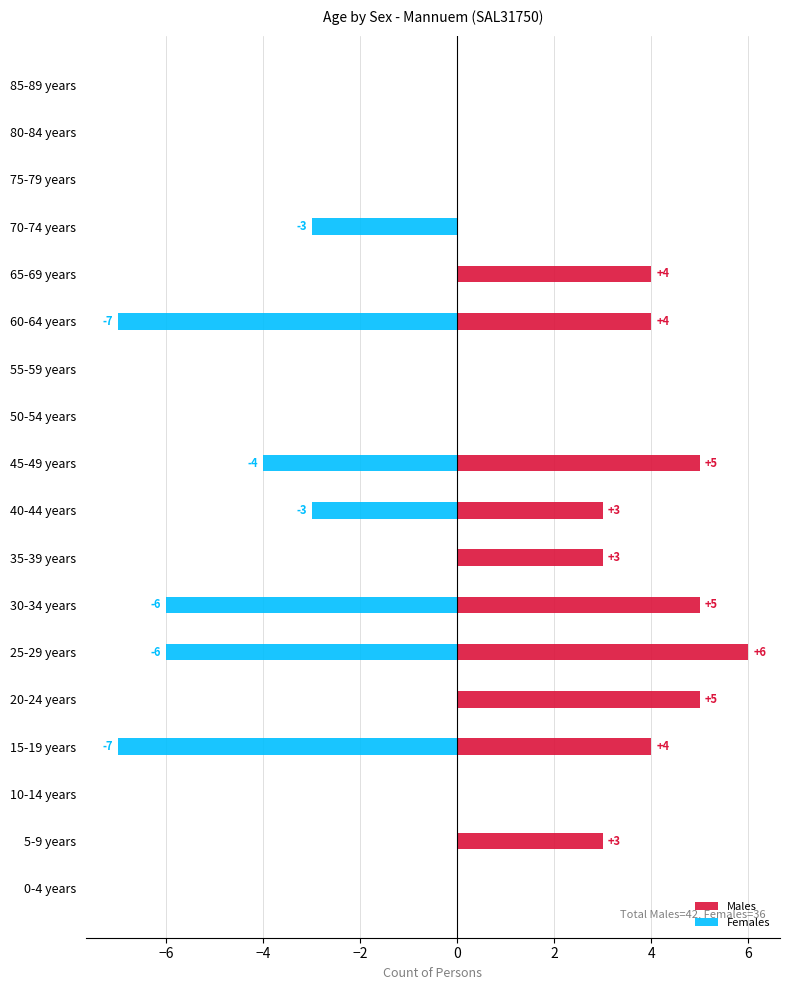

How many values in the Males series are below 3?

8